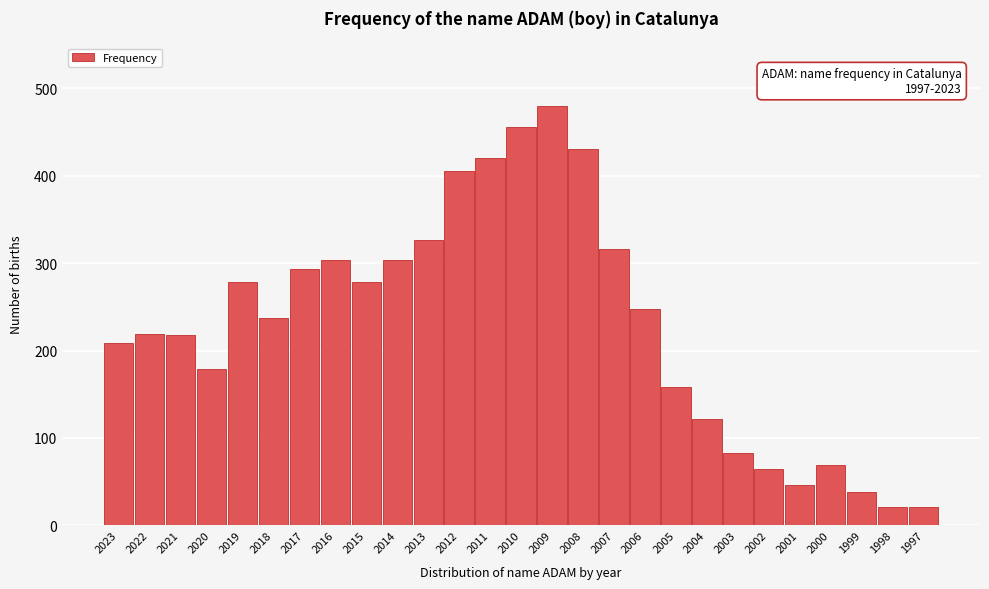

True or false: the data shows 158 at 2005.

True